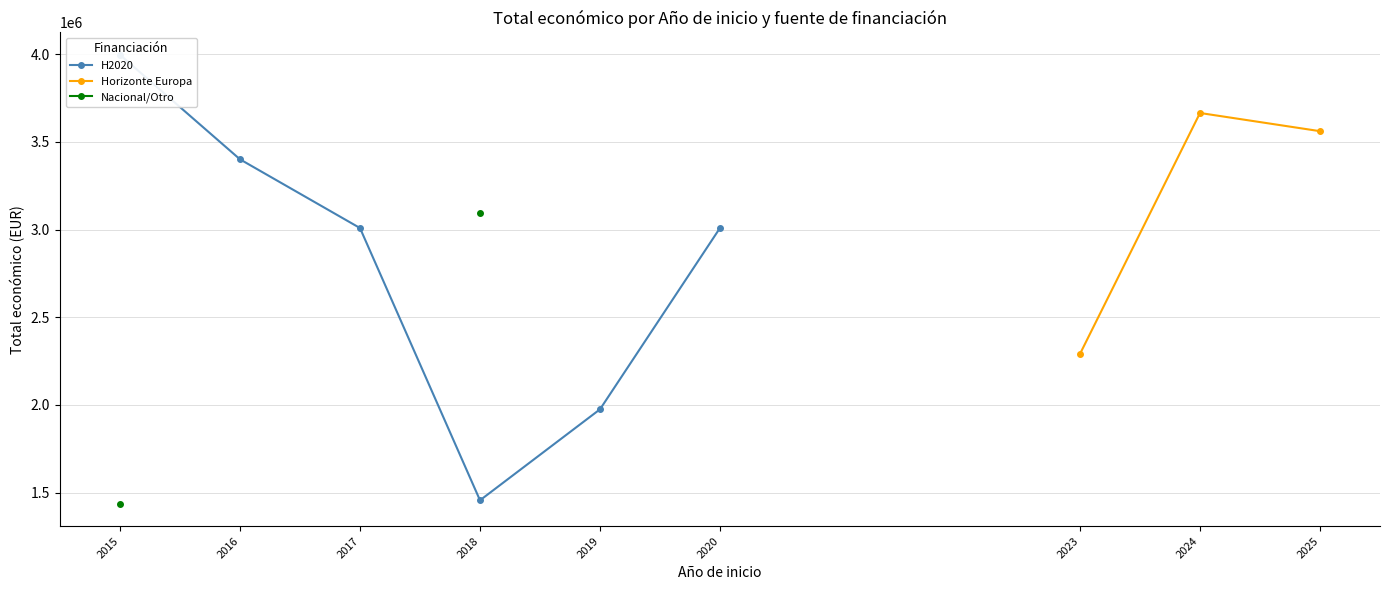

Does the chart have visible grid lines?

Yes